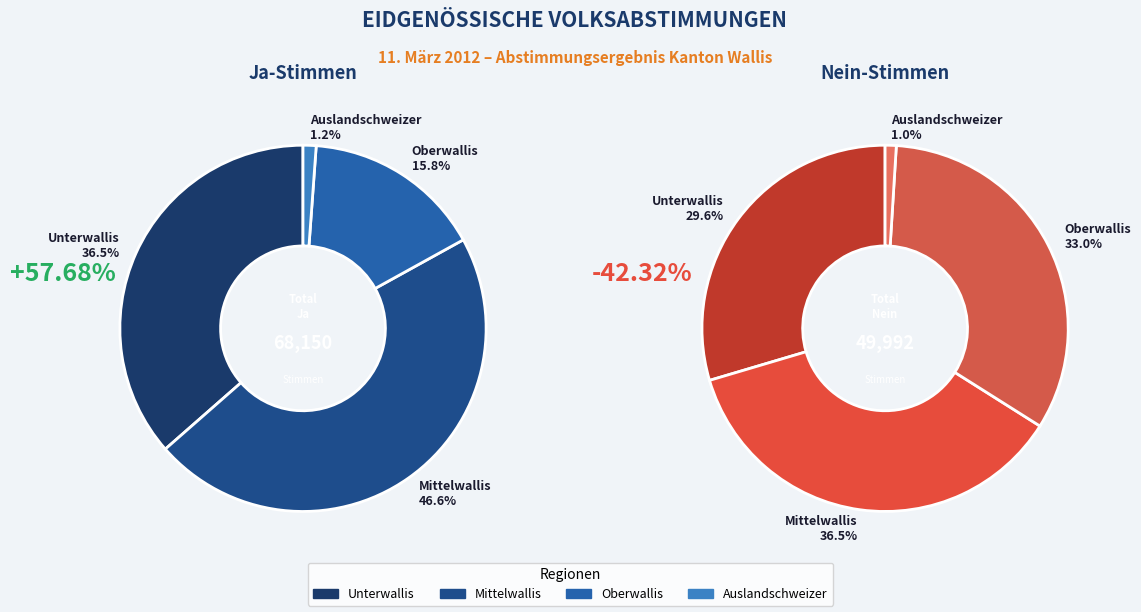

How many segments does this pie chart have?

4